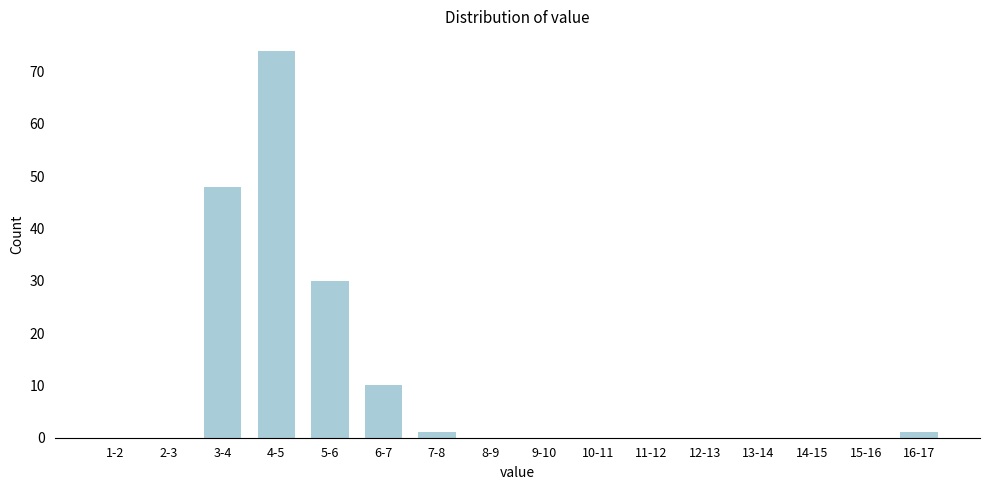

Reading left to right, transcribe all the data shown in this chart.

1-2=0	2-3=0	3-4=48	4-5=74	5-6=30	6-7=10	7-8=1	8-9=0	9-10=0	10-11=0	11-12=0	12-13=0	13-14=0	14-15=0	15-16=0	16-17=1